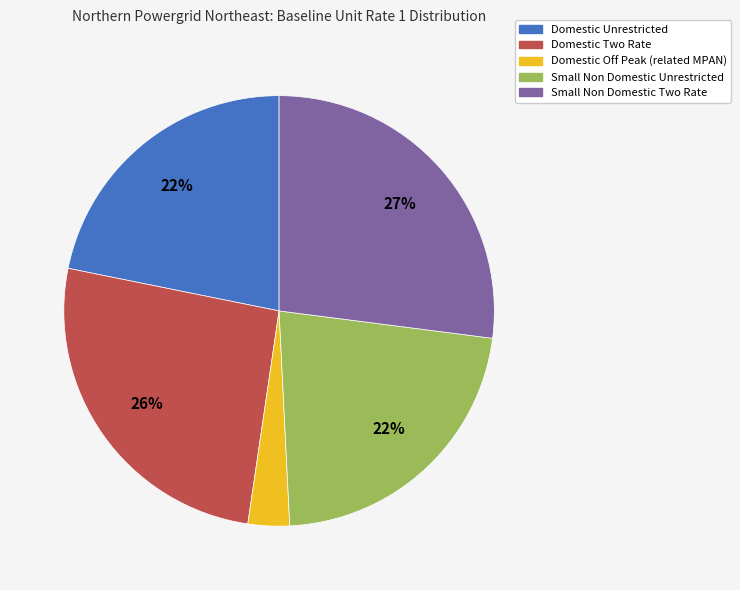

How many slices are in this pie chart?

5